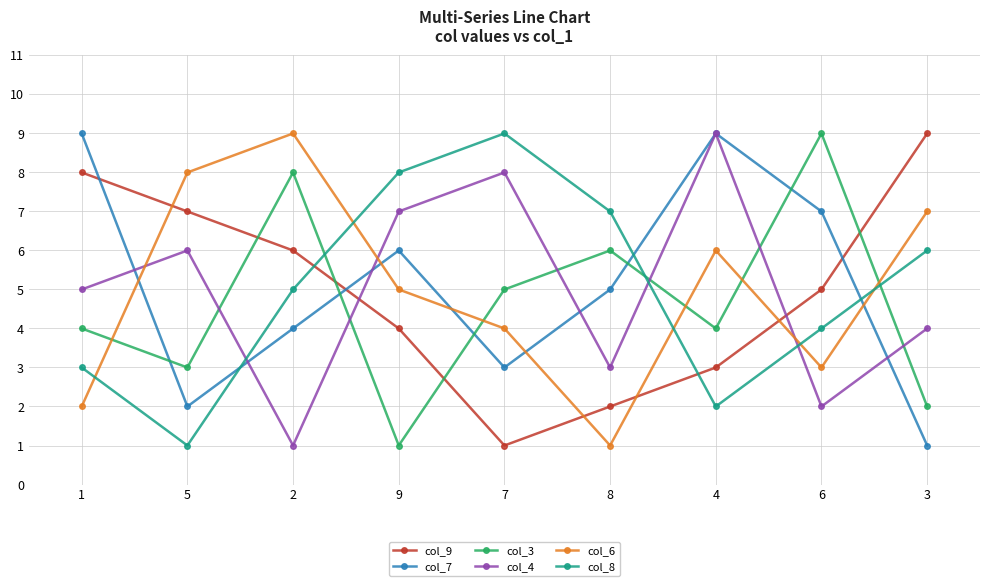

How many col_4 values are between 3 and 7?

5